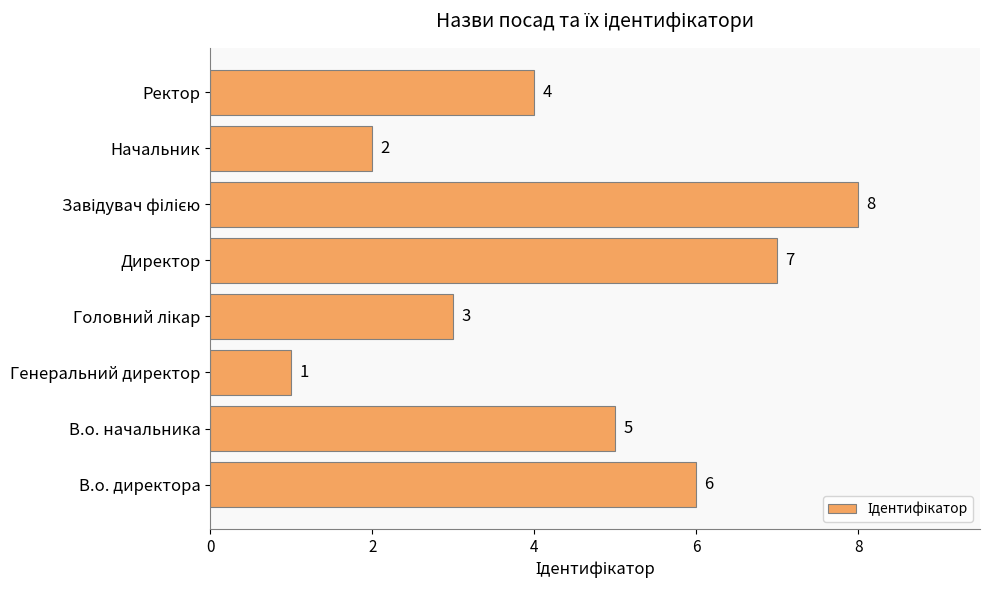

True or false: the data shows 6 at Ректор.

False